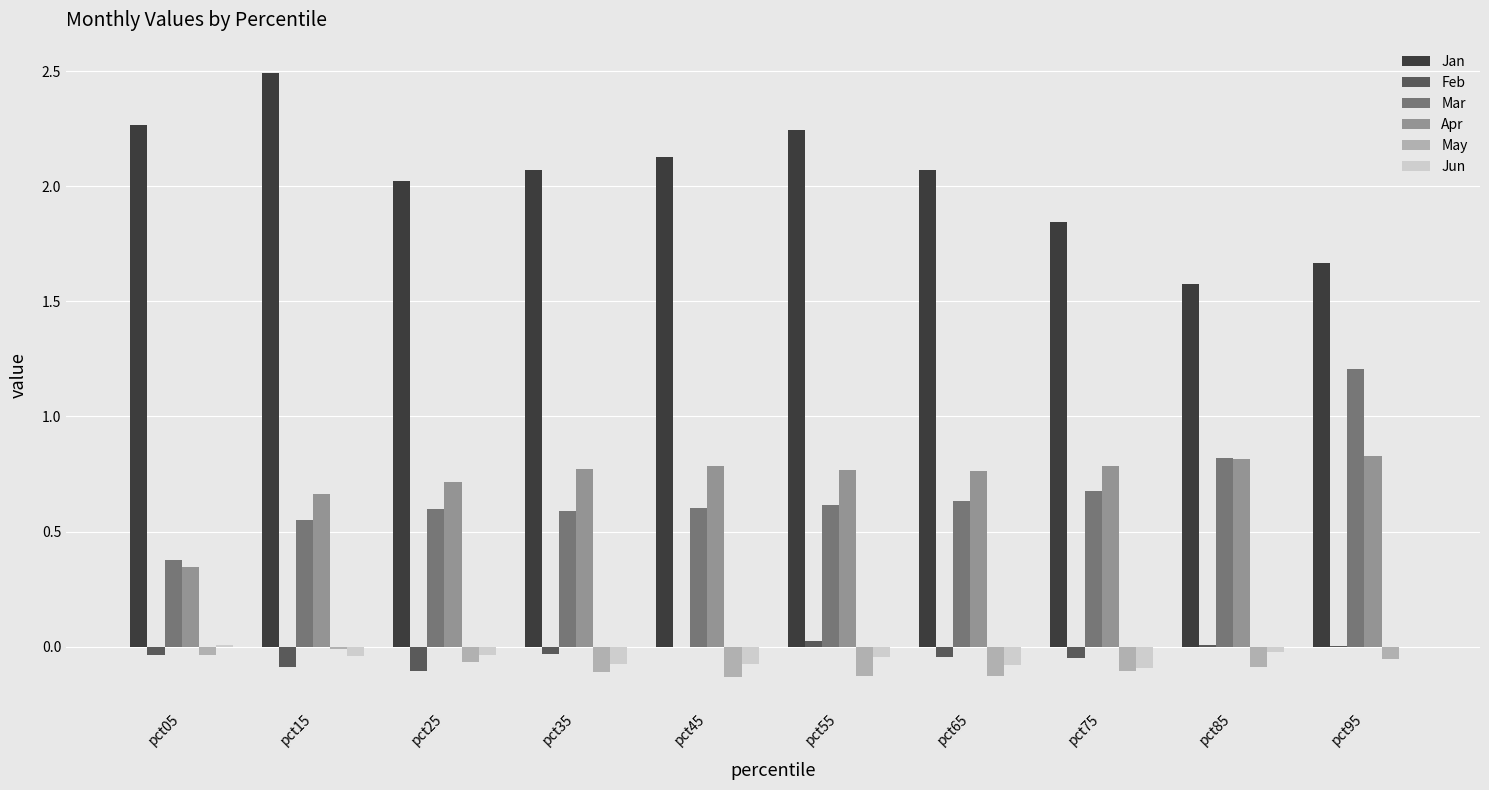

Which series has the largest total across all categories?

Jan